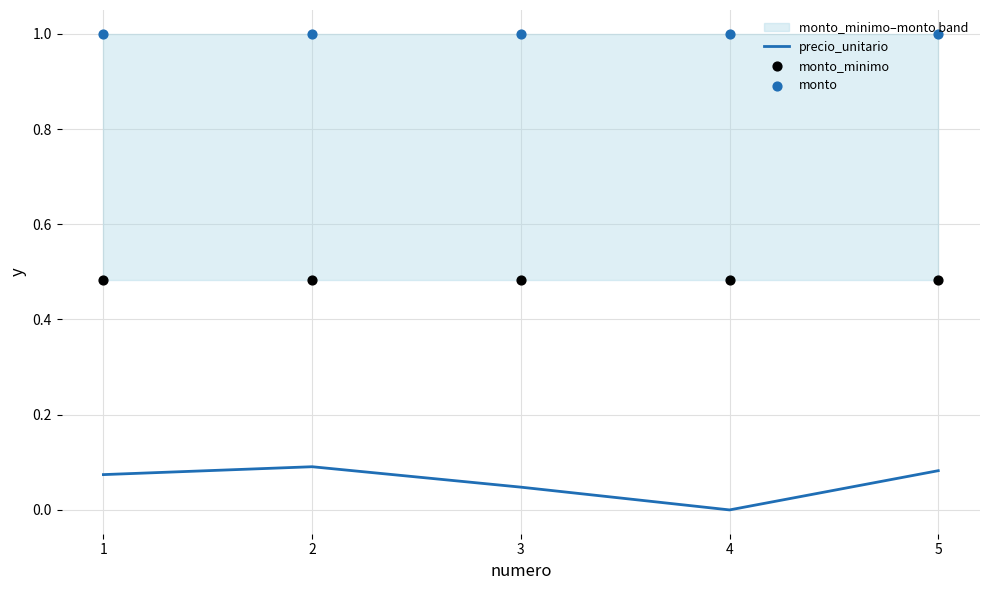

Which series has the largest Y range (max minus min)?

precio_unitario